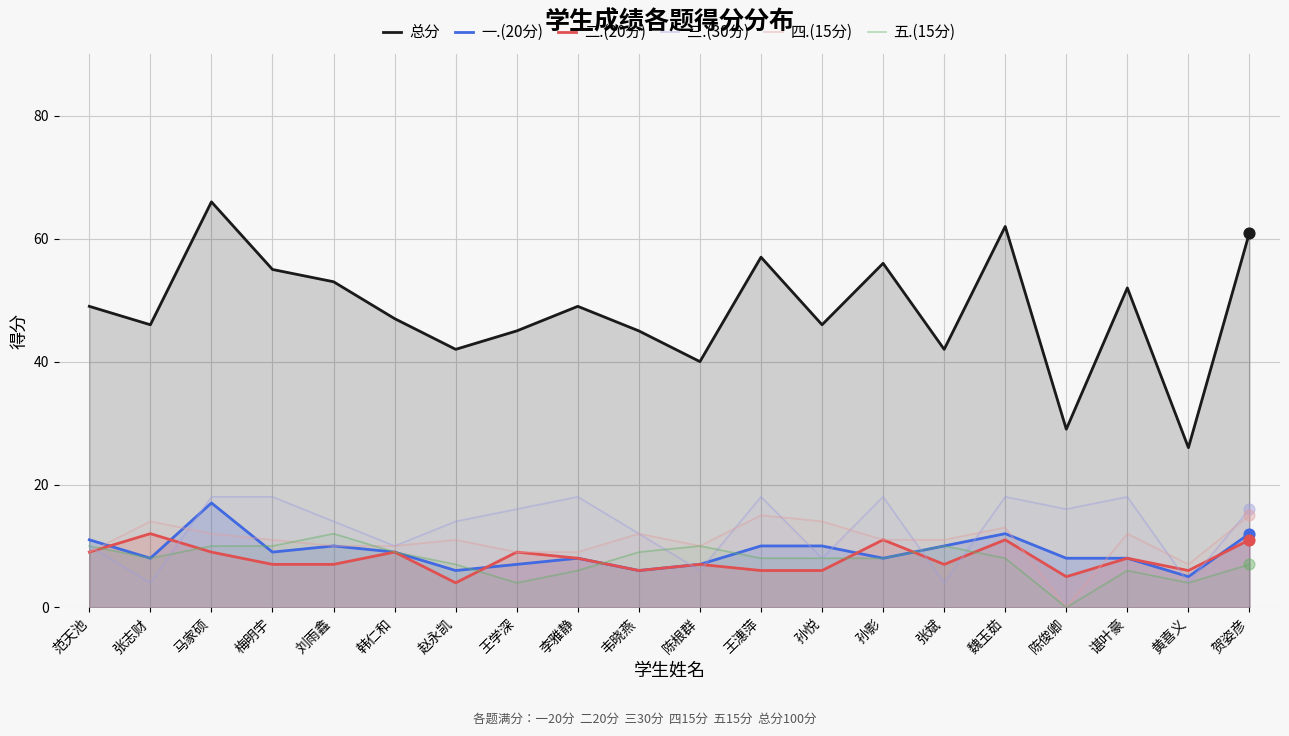

Is the value of 五.(15分) at 陈根群 greater than the value of 一.(20分) at 陈根群?

Yes